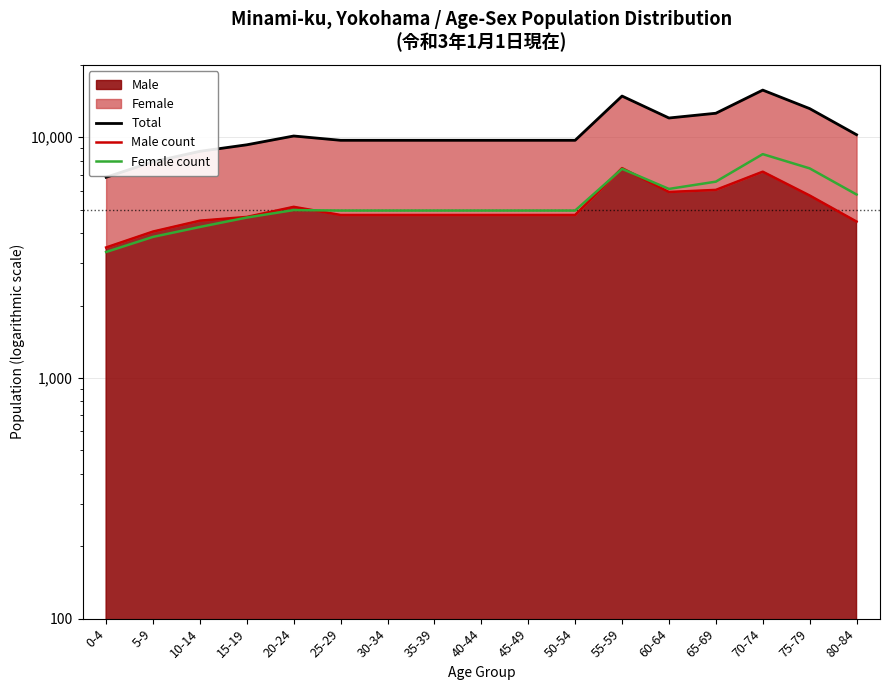

How many data points does each series have?

17